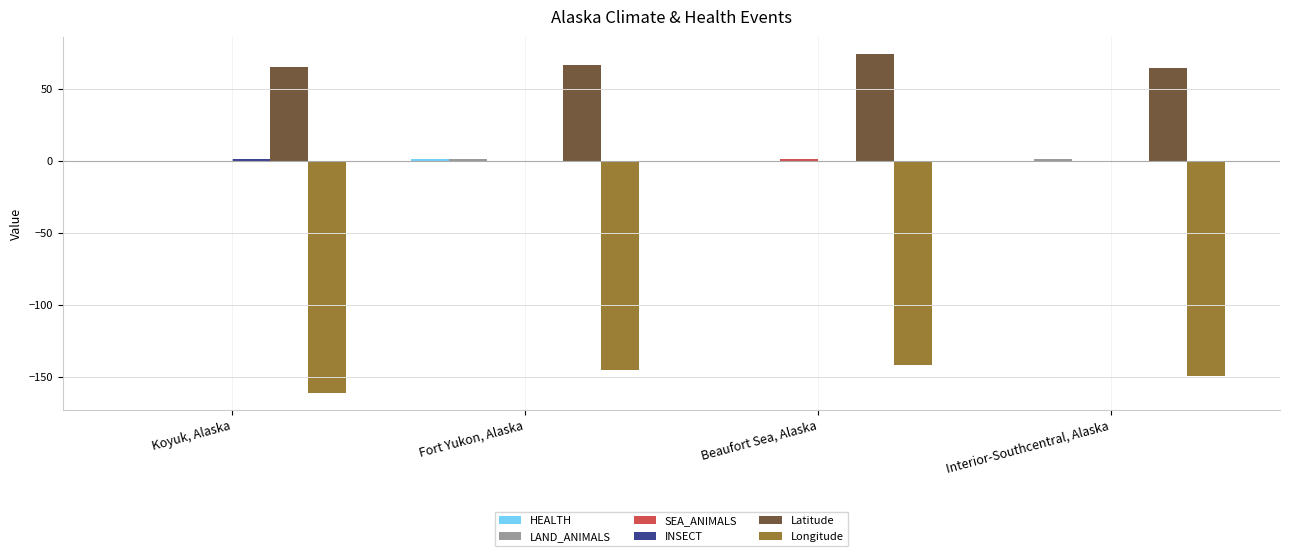

The Latitude series shows 94.4 at Interior-Southcentral, Alaska. True or false?

False